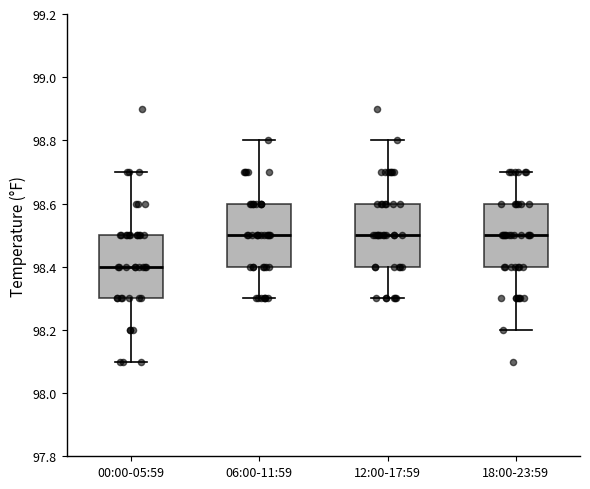

Where does the median line of the box for 00:00-05:59 sit on the y-axis? The values are not printed on the chart, so give them approximately, as read against the axis.

98.4